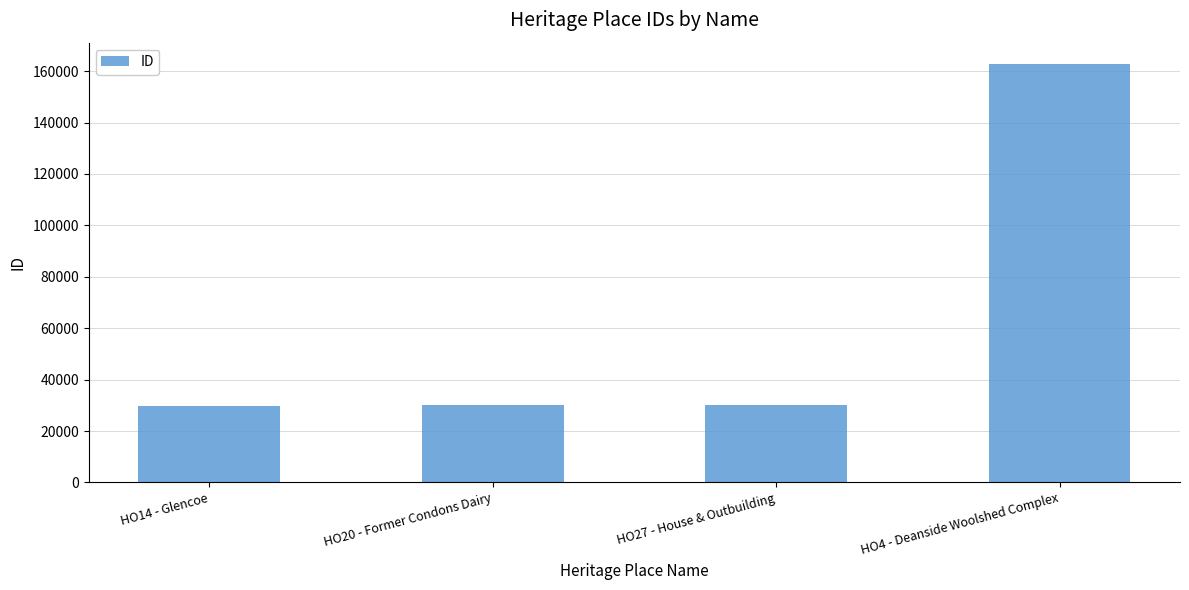

Is it true that the value at HO27 - House & Outbuilding is 29979?

True